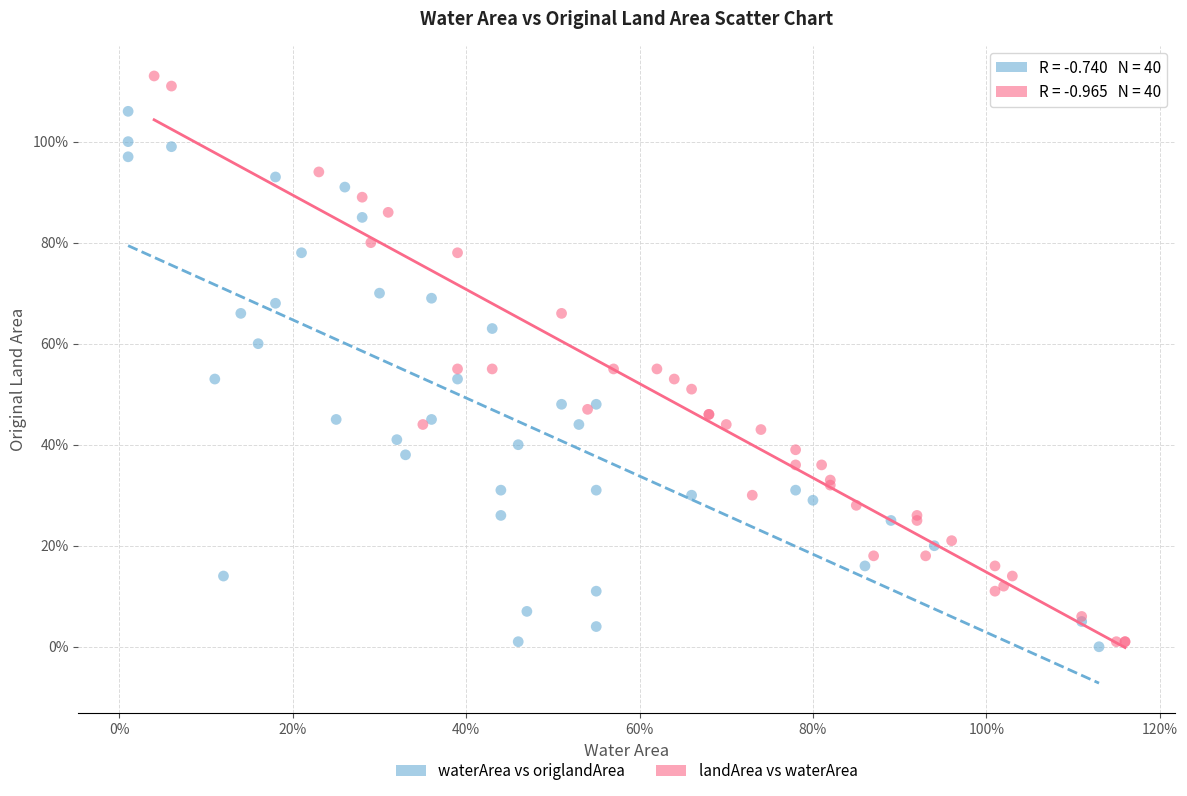

What are all the series names shown in the legend?

waterArea vs origlandArea, landArea vs waterArea